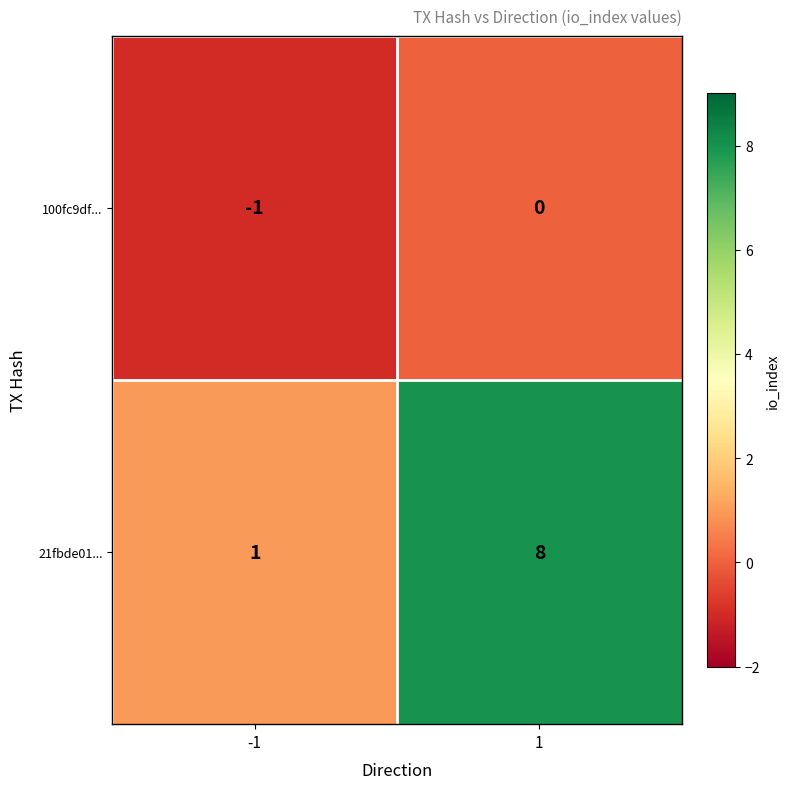

What is the sum of all 21fbde01... values?

9